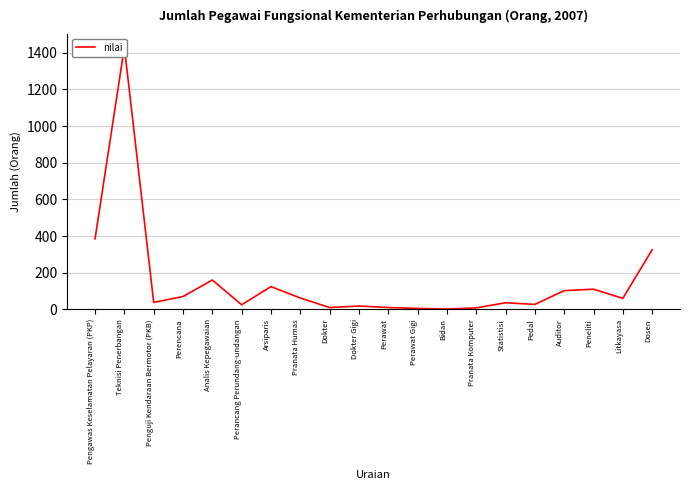

What is the approximate value at Teknisi Penerbangan?

1431